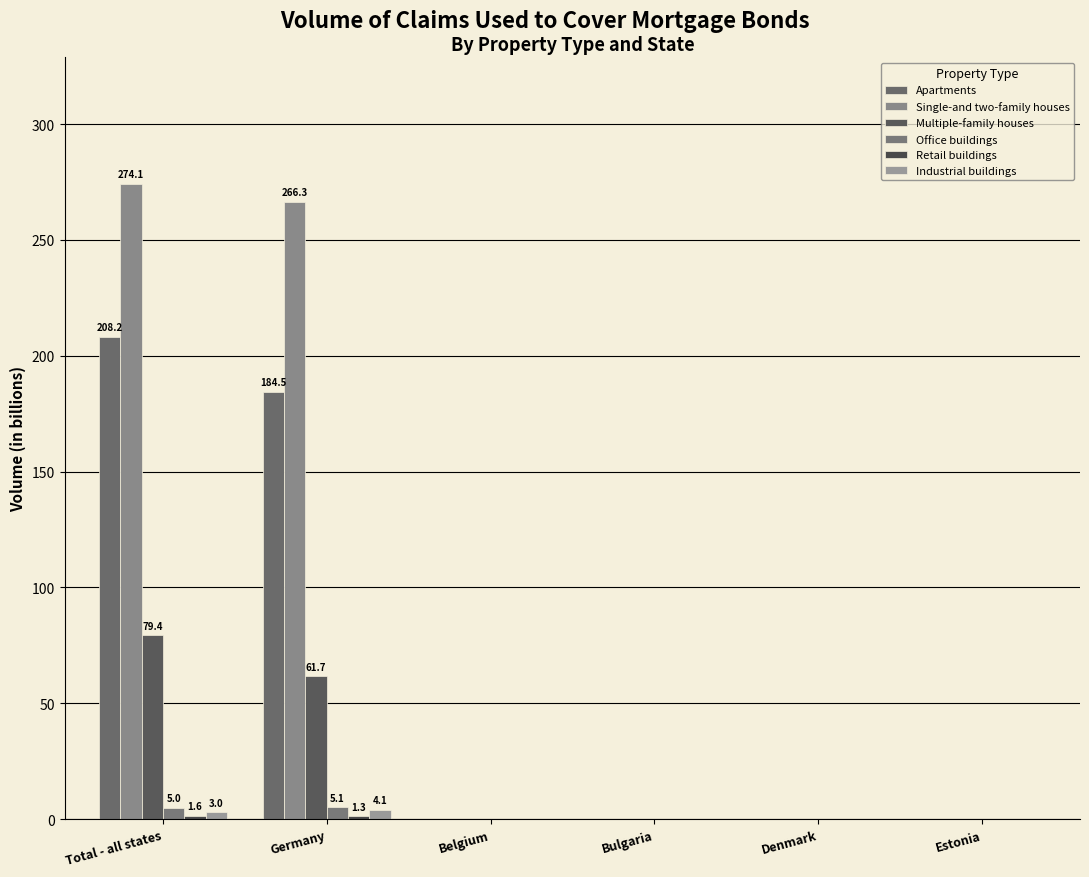

Which series has the largest total across all categories?

Single-and two-family houses